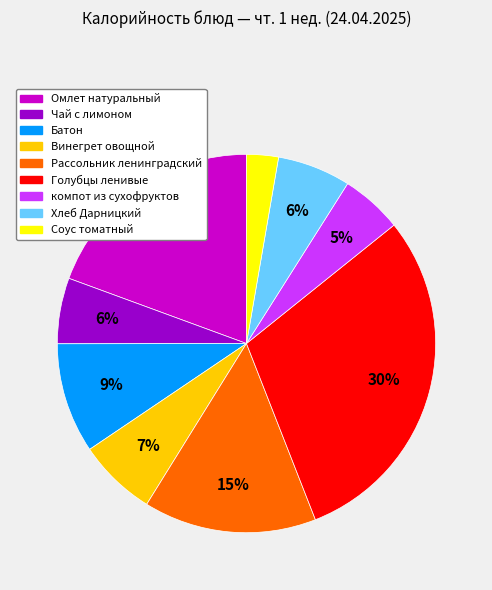

How many segments does this pie chart have?

9